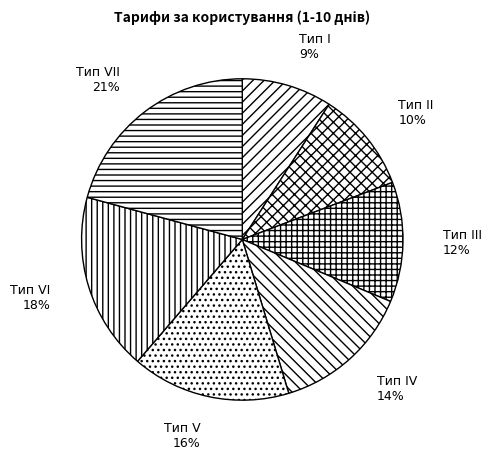

How many slices are in this pie chart?

7